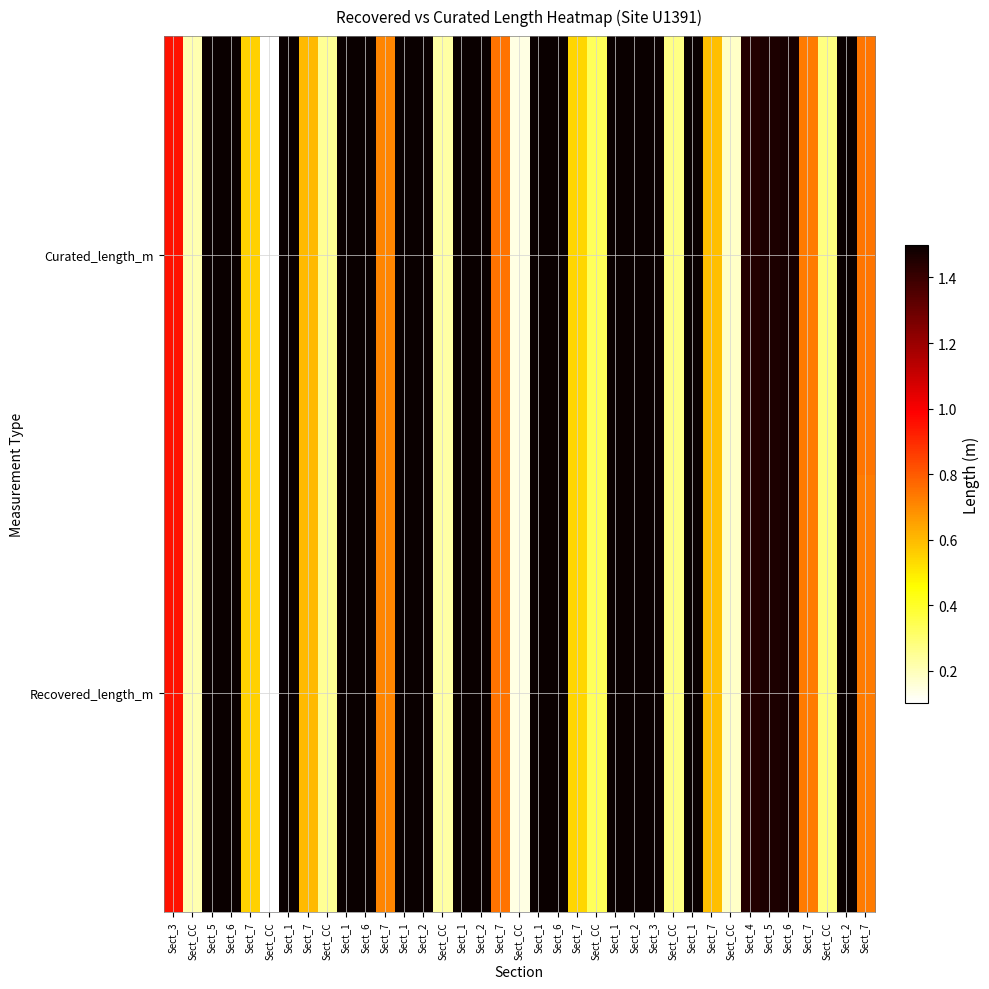

Reading left to right, extract all data points from this chart.

Recovered_length_m: Sect_3=0.9	Sect_CC=0.2	Sect_5=1.5	Sect_6=1.5	Sect_7=0.6	Sect_CC=0.1	Sect_1=1.5	Sect_7=0.6	Sect_CC=0.2	Sect_1=1.5	Sect_6=1.5	Sect_7=0.7	Sect_1=1.5	Sect_2=1.5	Sect_CC=0.2	Sect_1=1.5	Sect_2=1.5	Sect_7=0.8	Sect_CC=0.1	Sect_1=1.5	Sect_6=1.5	Sect_7=0.5	Sect_CC=0.3	Sect_1=1.5	Sect_2=1.5	Sect_3=1.5	Sect_CC=0.3	Sect_1=1.5	Sect_7=0.6	Sect_CC=0.2	Sect_4=1.4	Sect_5=1.5	Sect_6=1.5	Sect_7=0.7	Sect_CC=0.3	Sect_2=1.5	Sect_7=0.7
Curated_length_m: Sect_3=0.9	Sect_CC=0.2	Sect_5=1.5	Sect_6=1.5	Sect_7=0.6	Sect_CC=0.1	Sect_1=1.5	Sect_7=0.6	Sect_CC=0.2	Sect_1=1.5	Sect_6=1.5	Sect_7=0.7	Sect_1=1.5	Sect_2=1.5	Sect_CC=0.2	Sect_1=1.5	Sect_2=1.5	Sect_7=0.8	Sect_CC=0.1	Sect_1=1.5	Sect_6=1.5	Sect_7=0.5	Sect_CC=0.3	Sect_1=1.5	Sect_2=1.5	Sect_3=1.5	Sect_CC=0.3	Sect_1=1.5	Sect_7=0.6	Sect_CC=0.2	Sect_4=1.4	Sect_5=1.5	Sect_6=1.5	Sect_7=0.7	Sect_CC=0.3	Sect_2=1.5	Sect_7=0.7